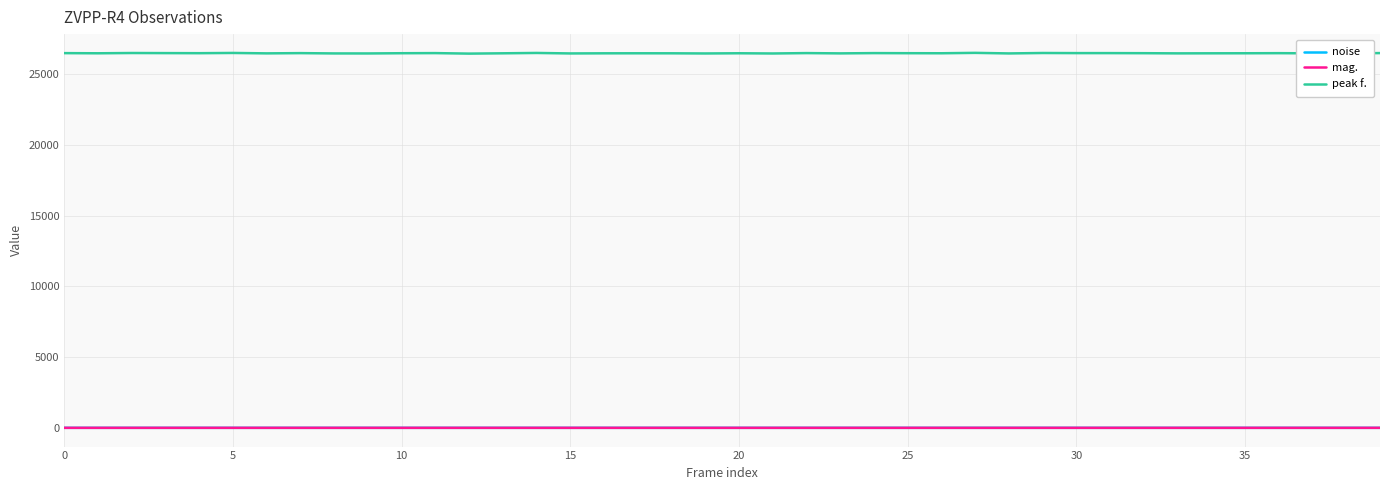

Which series has the largest total across all categories?

peak f.